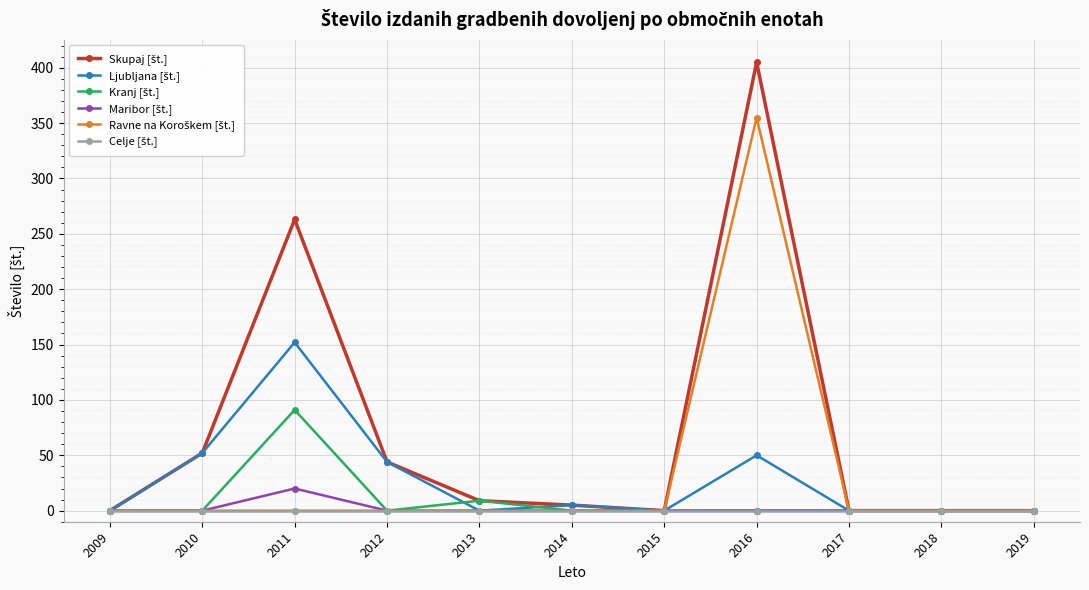

Does the chart display data point markers on the line(s)?

Yes